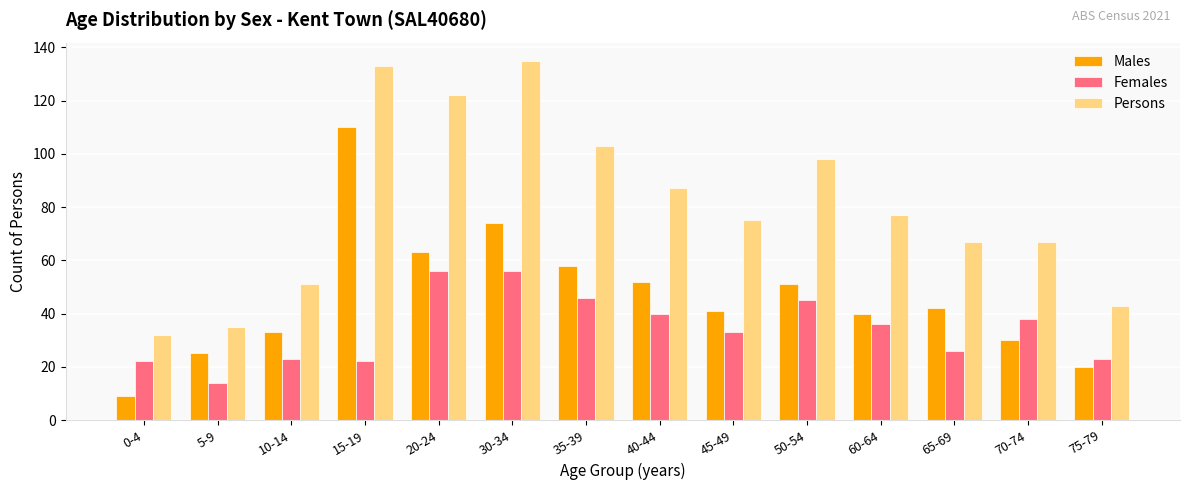

What is the smallest value displayed?

9